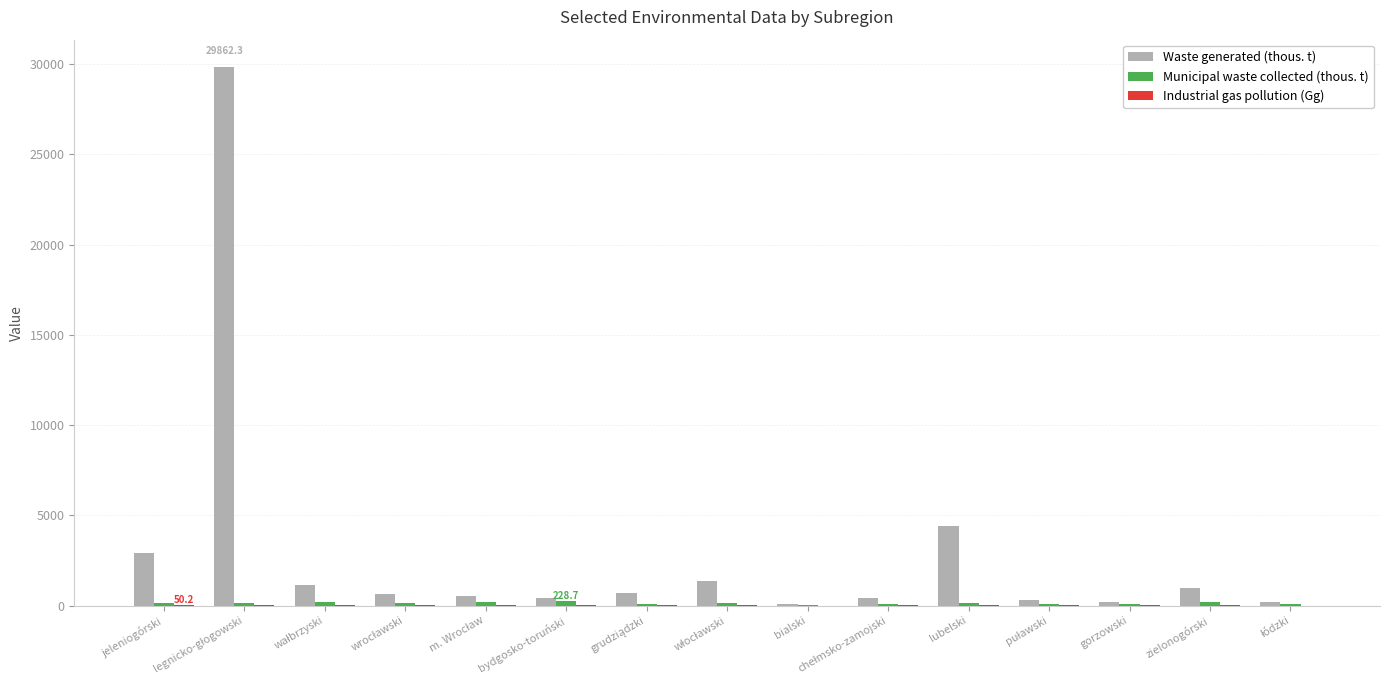

Which series has the largest total across all categories?

Waste generated (thous. t)